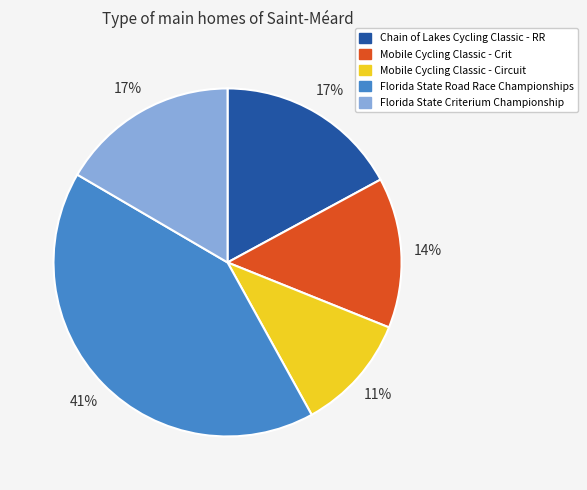

Is there any slice that represents more than half of the pie?

No